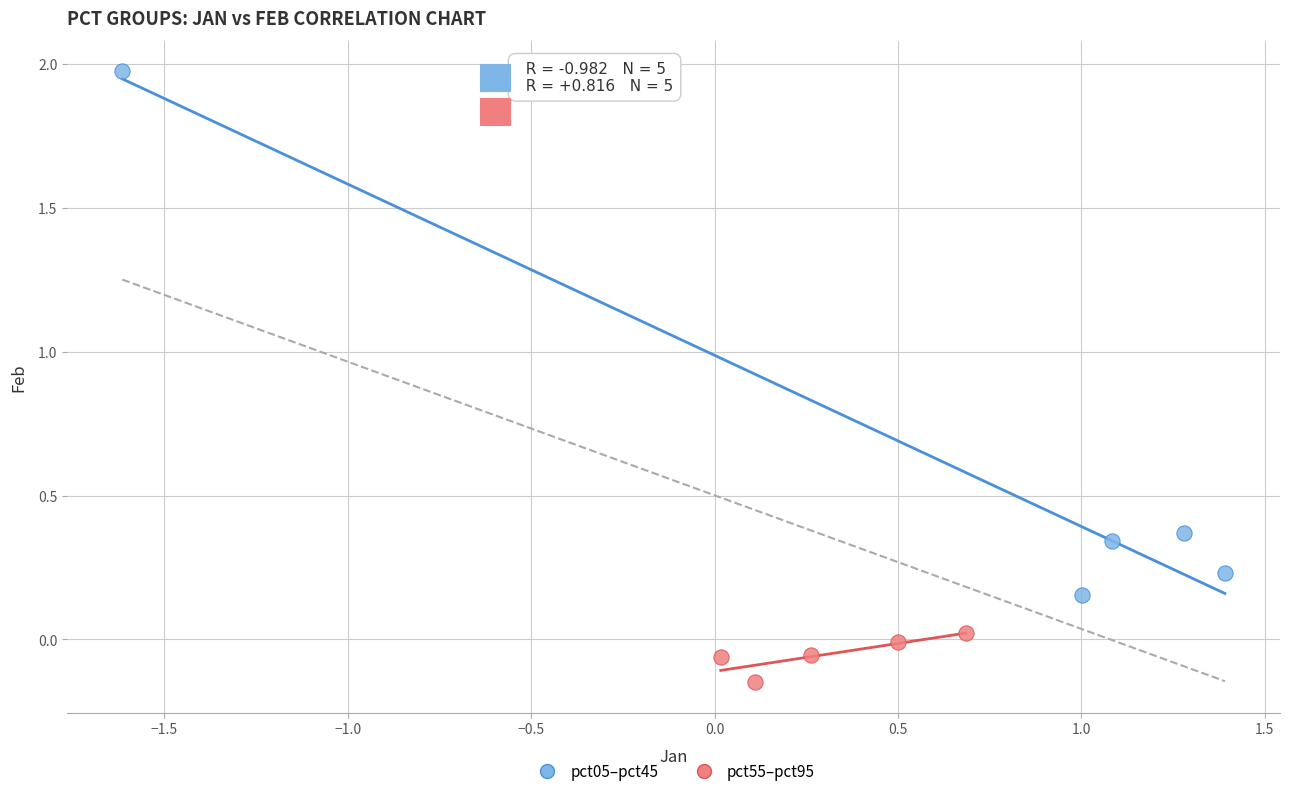

Which series reaches the minimum Y coordinate?

pct55–pct95